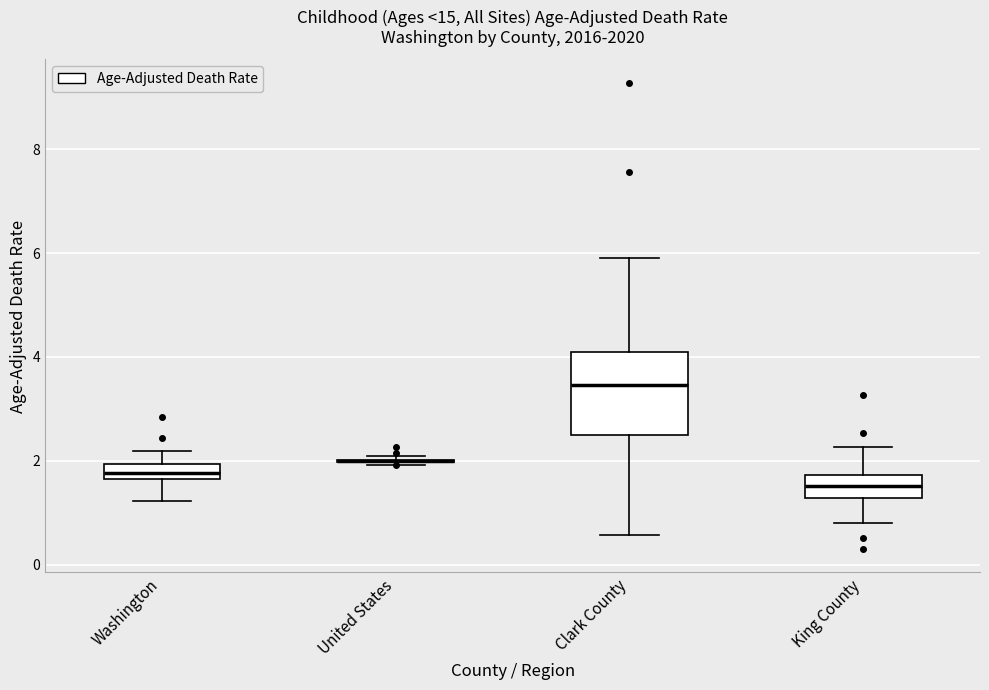

Which box is the tallest, from its lower edge to its upper edge?

Clark County